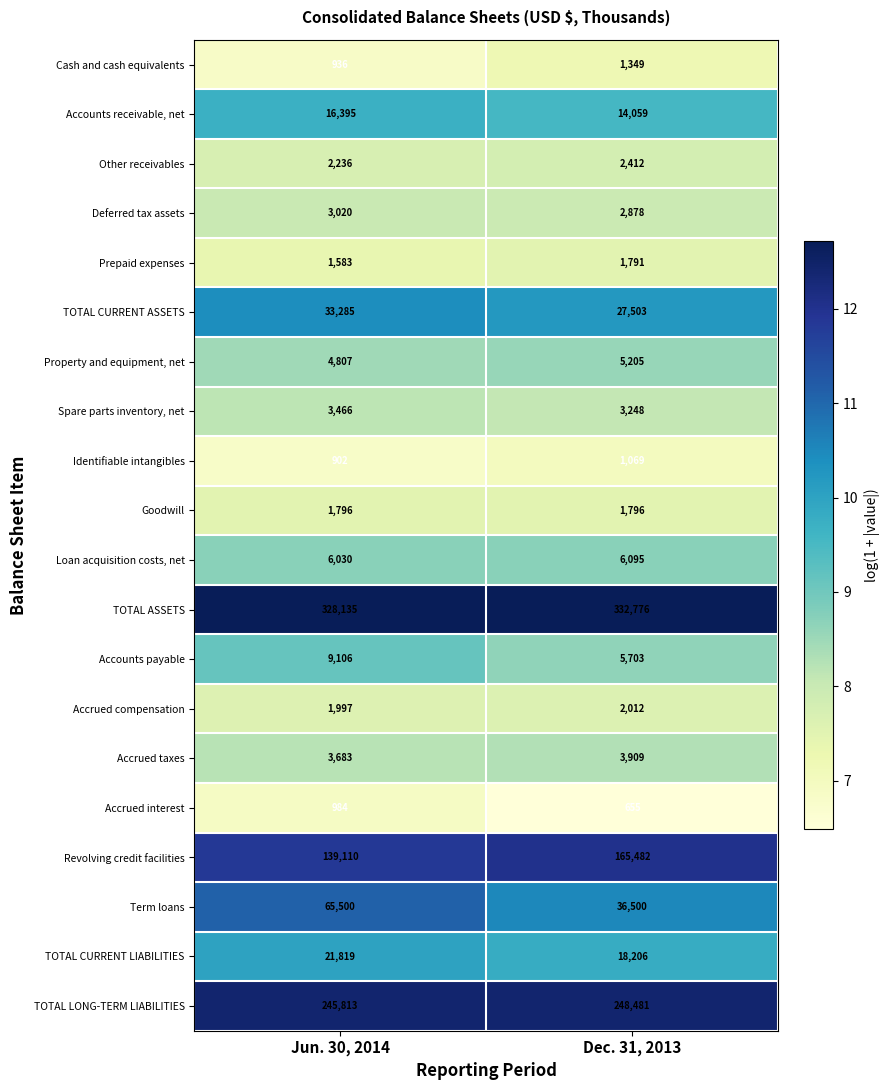

At Jun. 30, 2014, list the series in order from smallest to largest.

Identifiable intangibles, Cash and cash equivalents, Accrued interest, Prepaid expenses, Goodwill, Accrued compensation, Other receivables, Deferred tax assets, Spare parts inventory, net, Accrued taxes, Property and equipment, net, Loan acquisition costs, net, Accounts payable, Accounts receivable, net, TOTAL CURRENT LIABILITIES, TOTAL CURRENT ASSETS, Term loans, Revolving credit facilities, TOTAL LONG-TERM LIABILITIES, TOTAL ASSETS